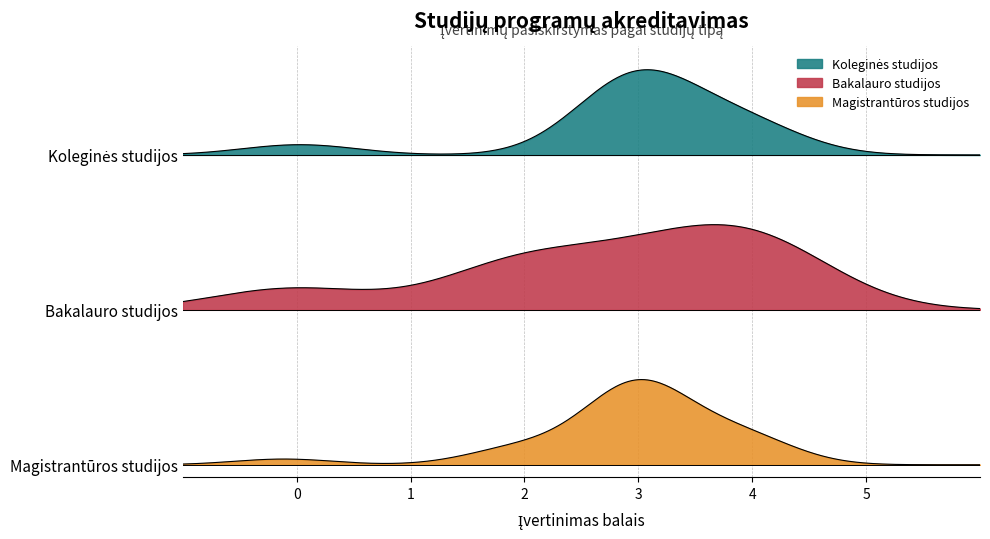

What are all the series names shown in the legend?

Koleginės studijos, Bakalauro studijos, Magistrantūros studijos